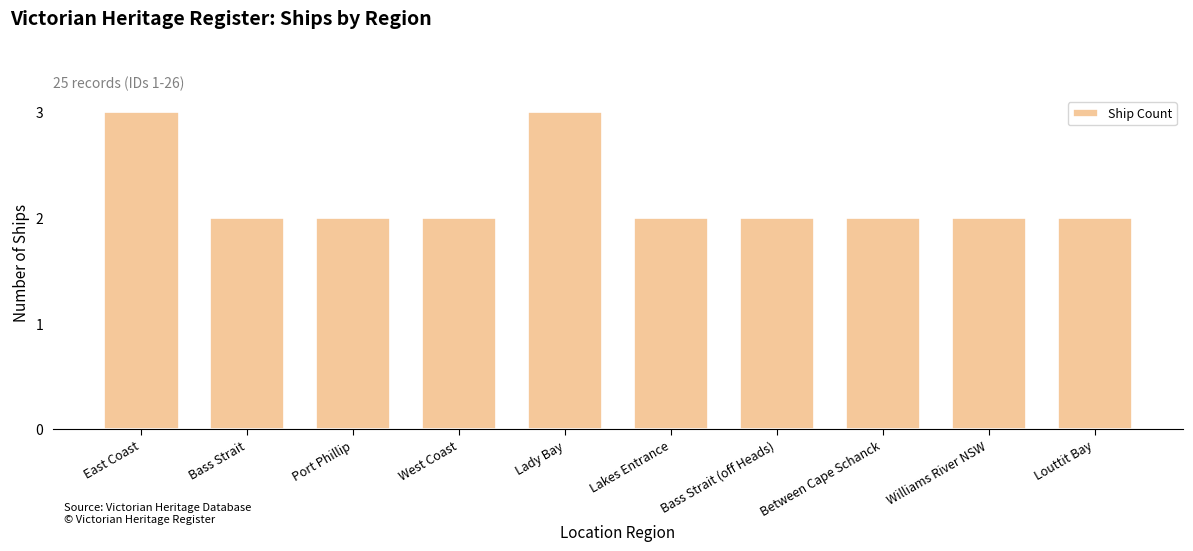

What is the label of the 3rd bar from the right?

Between Cape Schanck